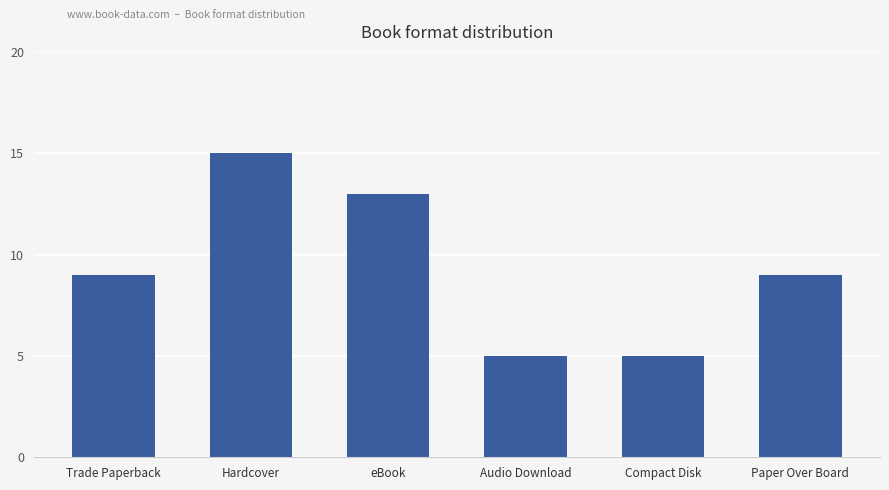

Does the chart contain stacked bars?

No